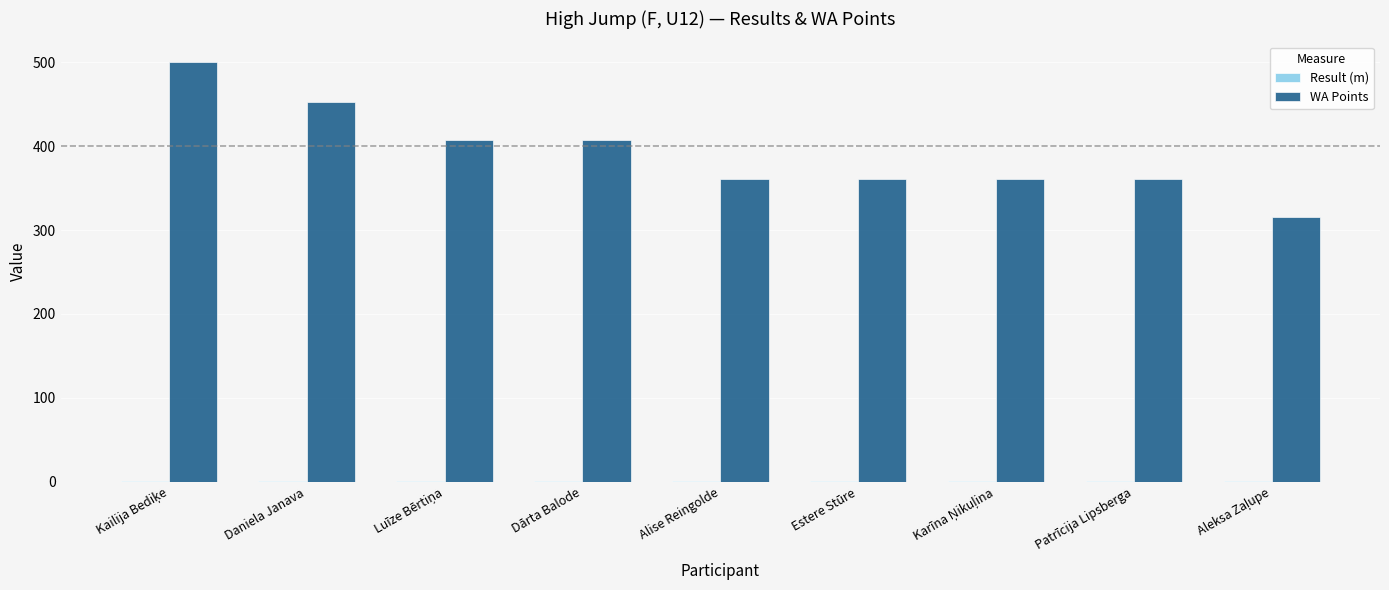

Which series has the widest spread of values?

WA Points